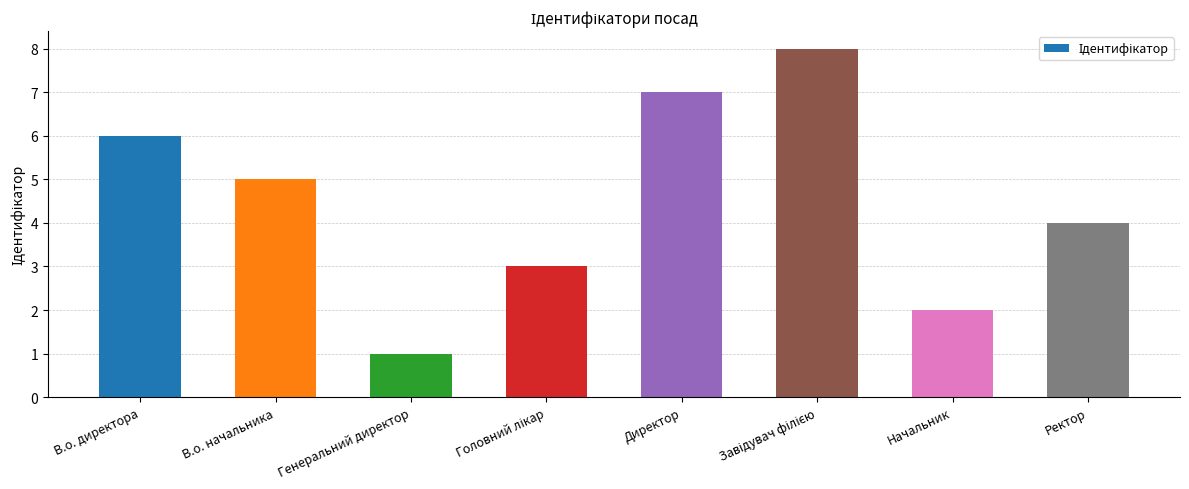

The chart shows a value of 7 at Директор. True or false?

True